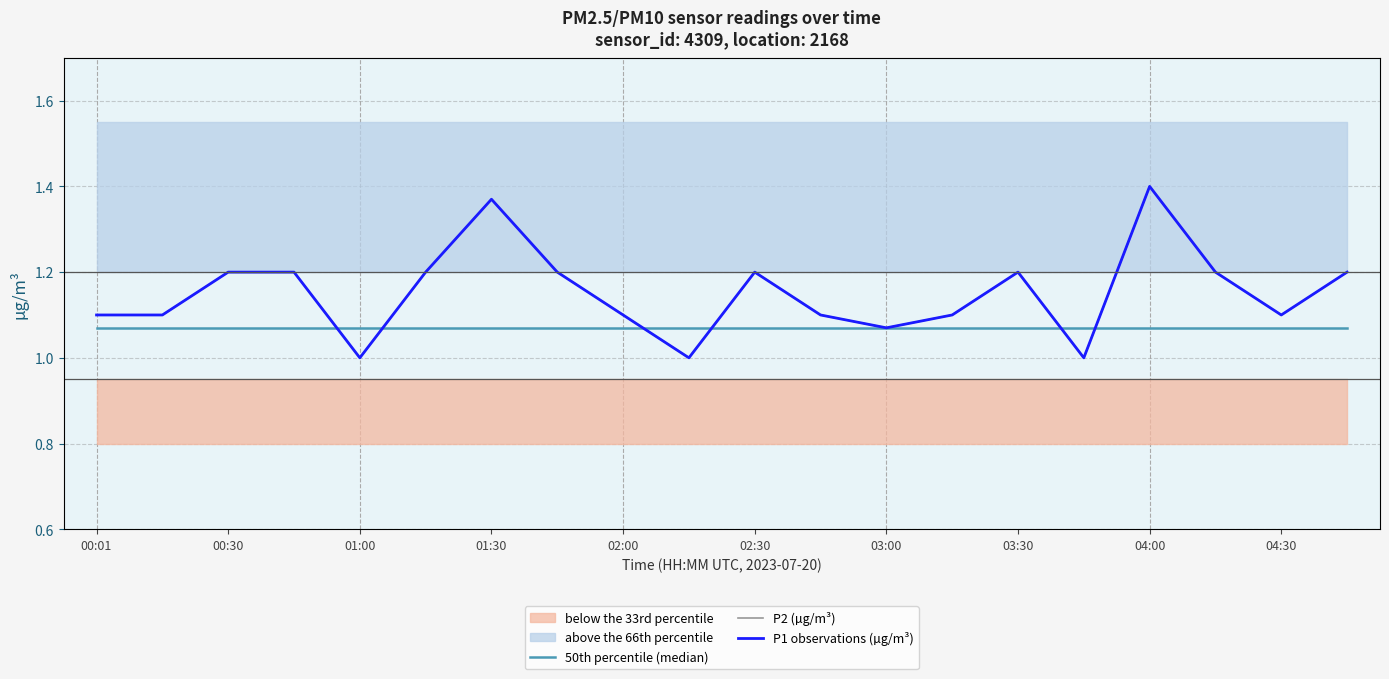

What is the value of the P2 (µg/m³) point at the 10th from the left?

1.0